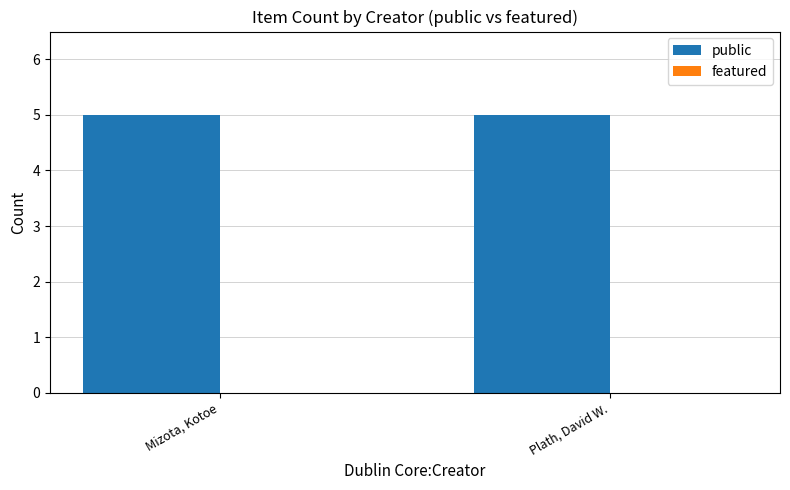

List the series in order of their overall mean, lowest first.

featured, public